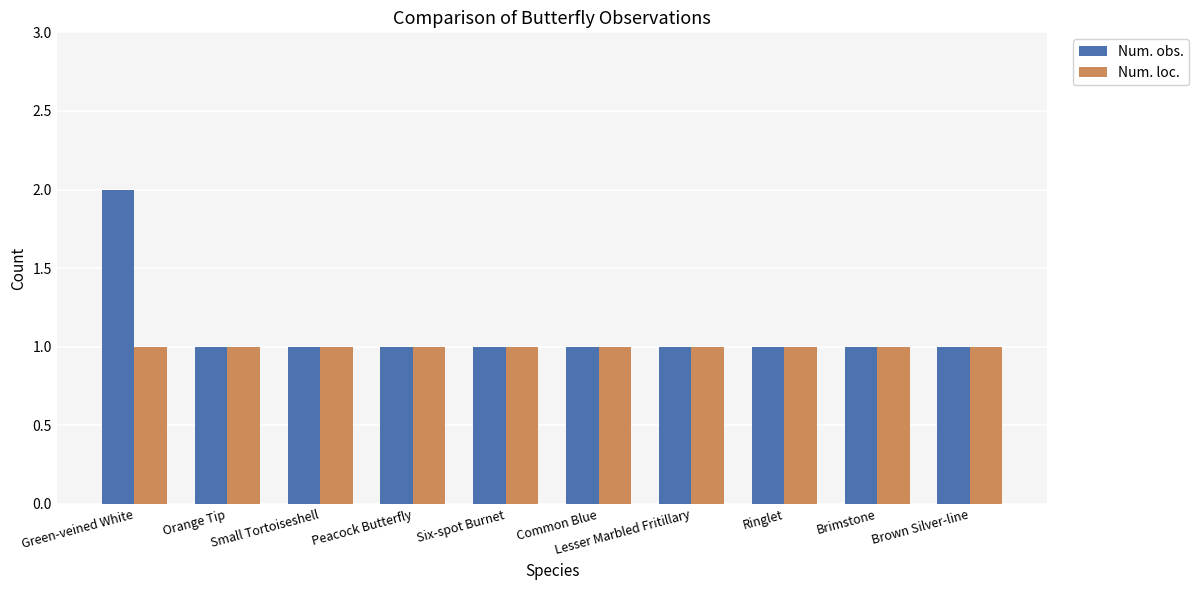

True or false: Num. obs. has a value of 1 at Orange Tip.

True